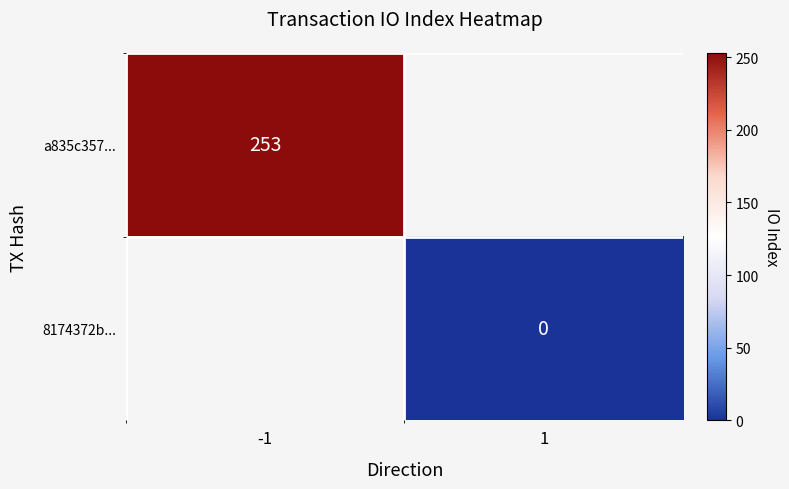

Is it true that a835c357... equals 253 at -1?

True